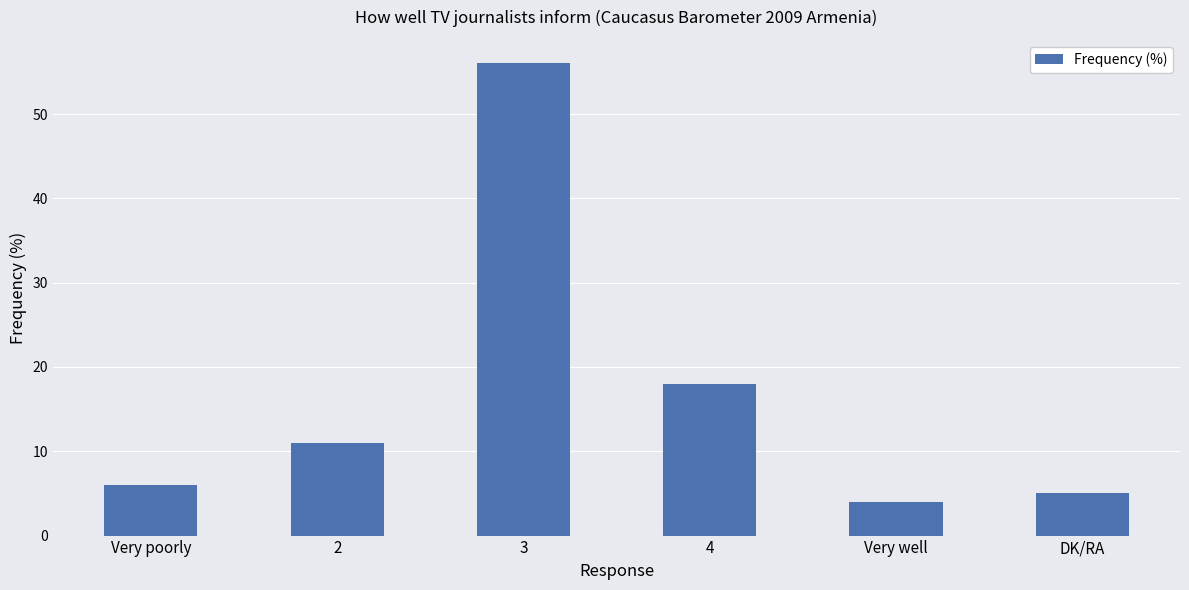

What is the change in value from 3 to 4?

-38